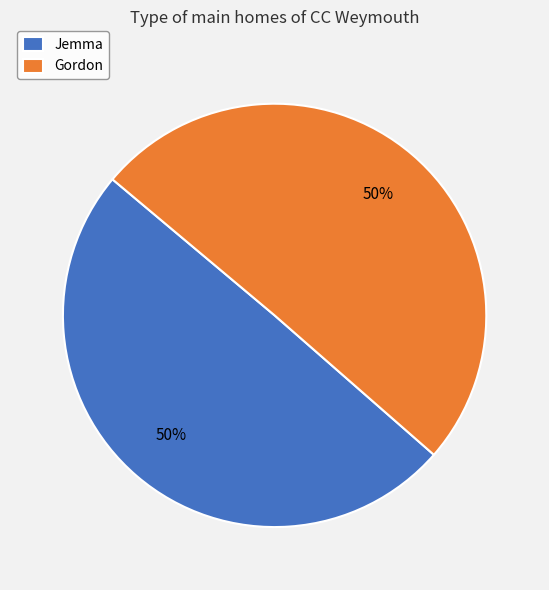

True or false: Gordon accounts for 45% of the total.

False